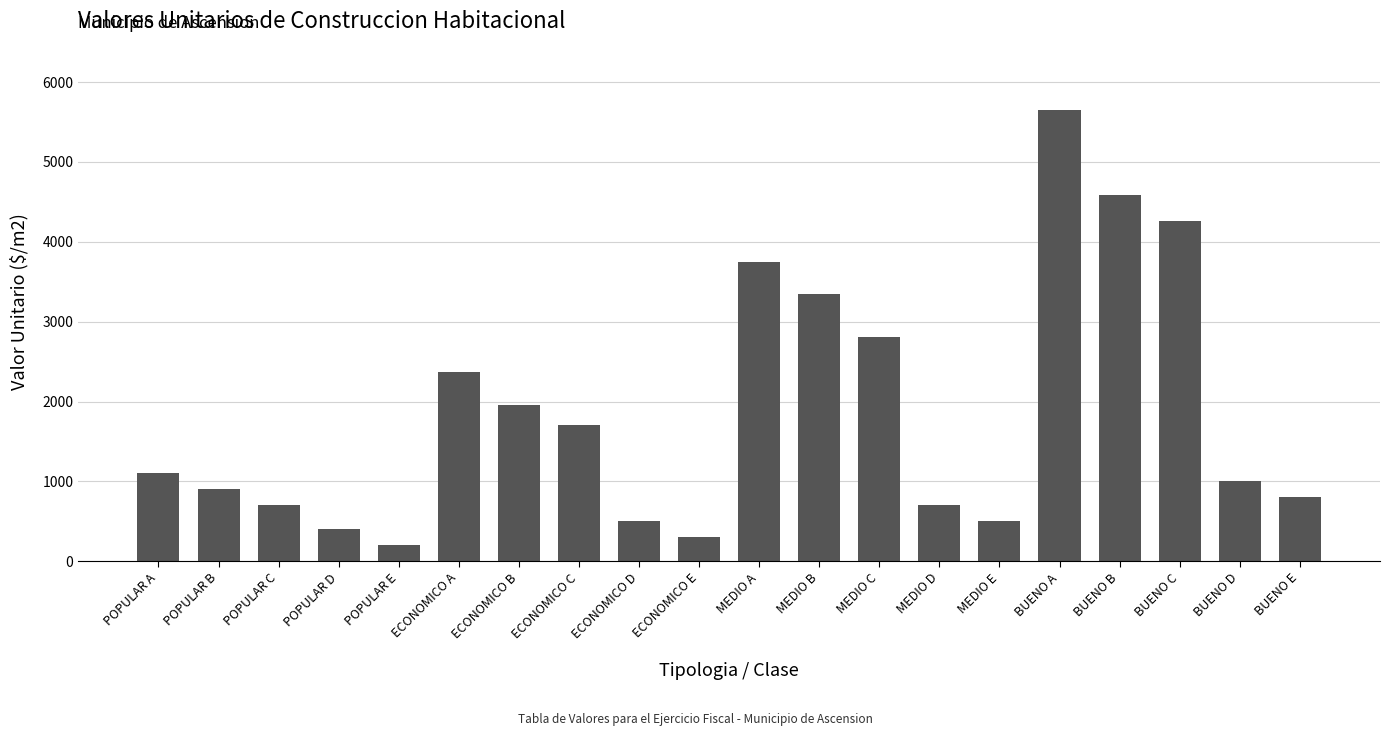

Reading right to left, extract all data points from this chart.

800	1000	4257	4583	5655	500	700	2811	3349	3745	300	500	1703	1963	2376	200	400	700	900	1100